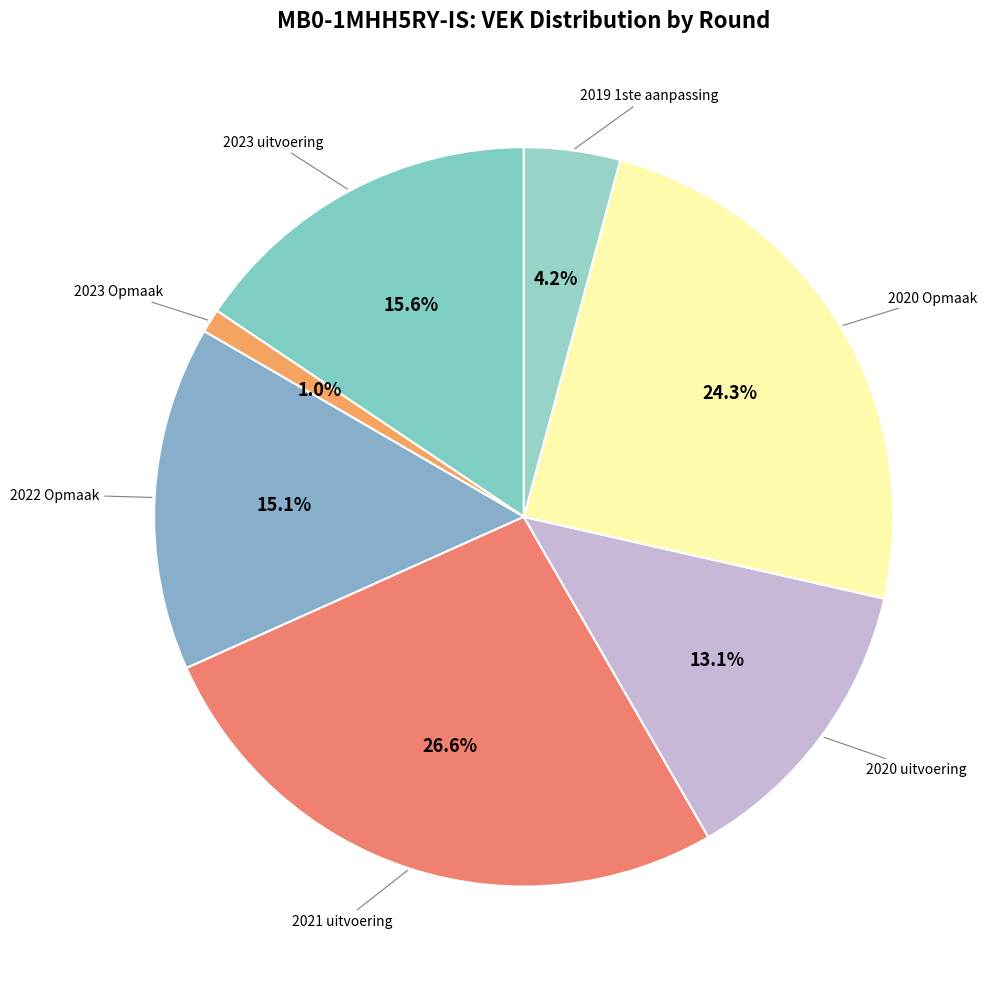

Is there any slice that represents more than half of the pie?

No